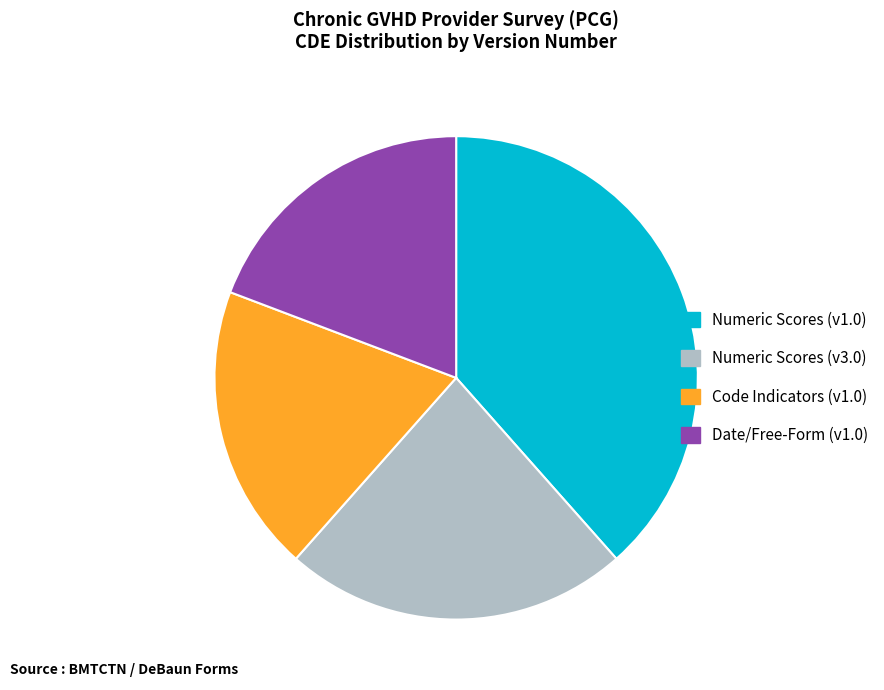

Is there a majority slice in this chart?

No